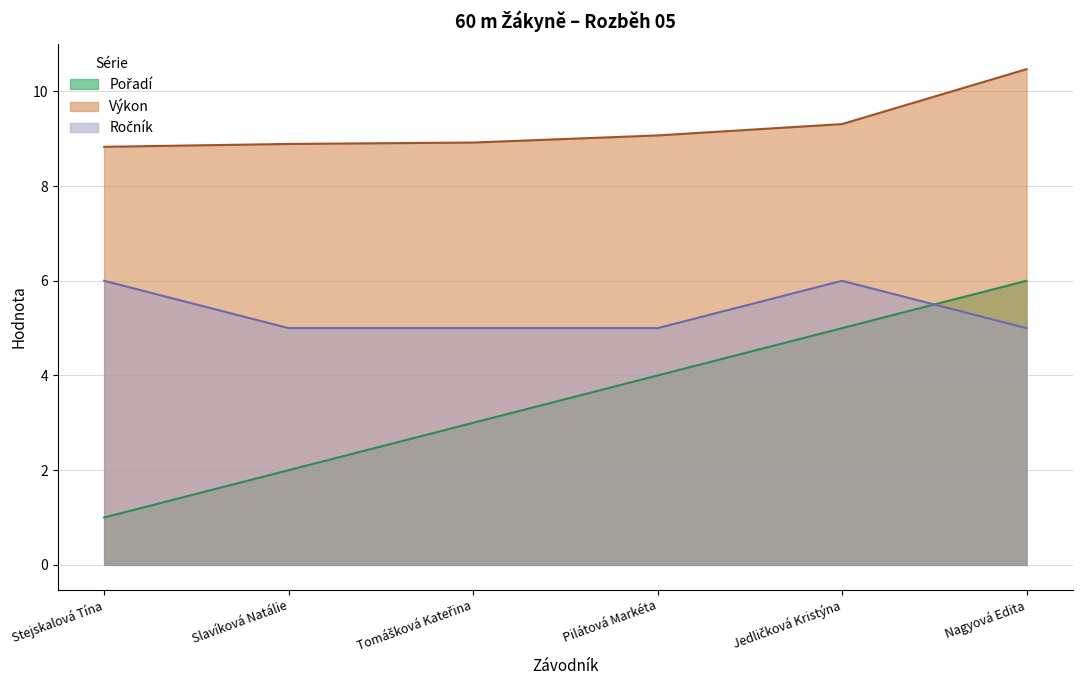

True or false: Ročník and Výkon cross at least once.

False